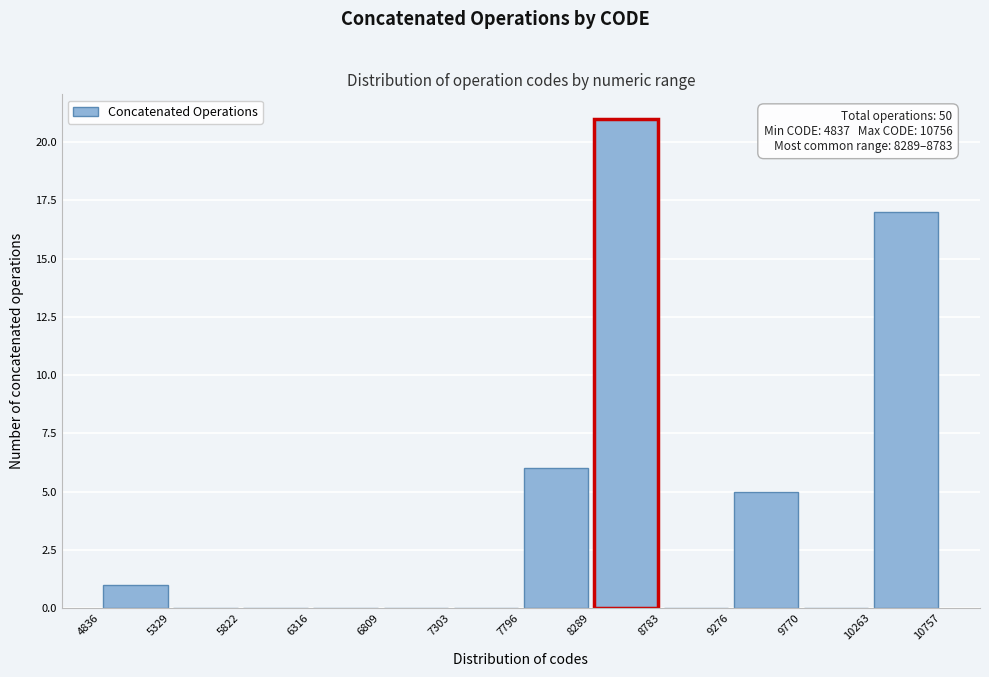

Over which range of the x-axis is the bar tallest?

8289 to 8783